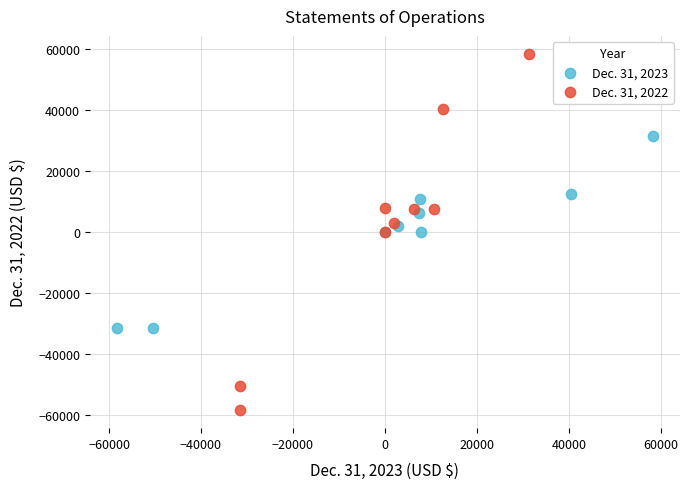

What are all the series names shown in the legend?

Dec. 31, 2023, Dec. 31, 2022